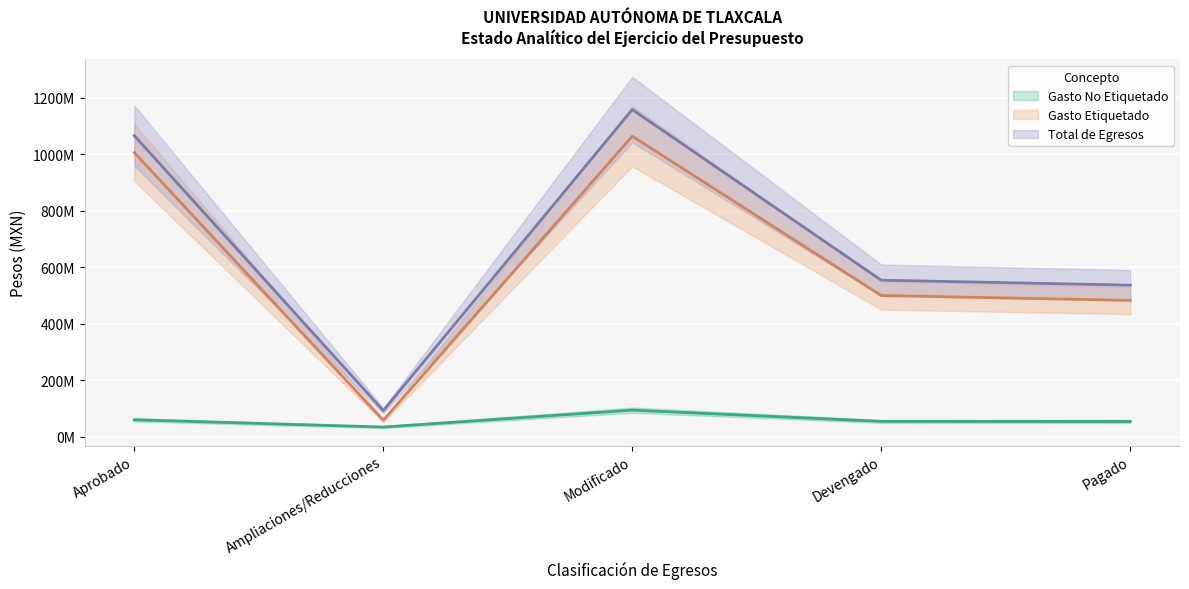

Reading right to left, extract all data points from this chart.

Gasto No Etiquetado: Pagado=53915559	Devengado=54285203	Modificado=94175664	Ampliaciones/Reducciones=34175664	Aprobado=60000000
Gasto Etiquetado: Pagado=482967576	Devengado=500179952	Modificado=1064710459	Ampliaciones/Reducciones=58197308	Aprobado=1006513151
Total de Egresos: Pagado=536883135	Devengado=554465155	Modificado=1158886123	Ampliaciones/Reducciones=92372972	Aprobado=1066513151